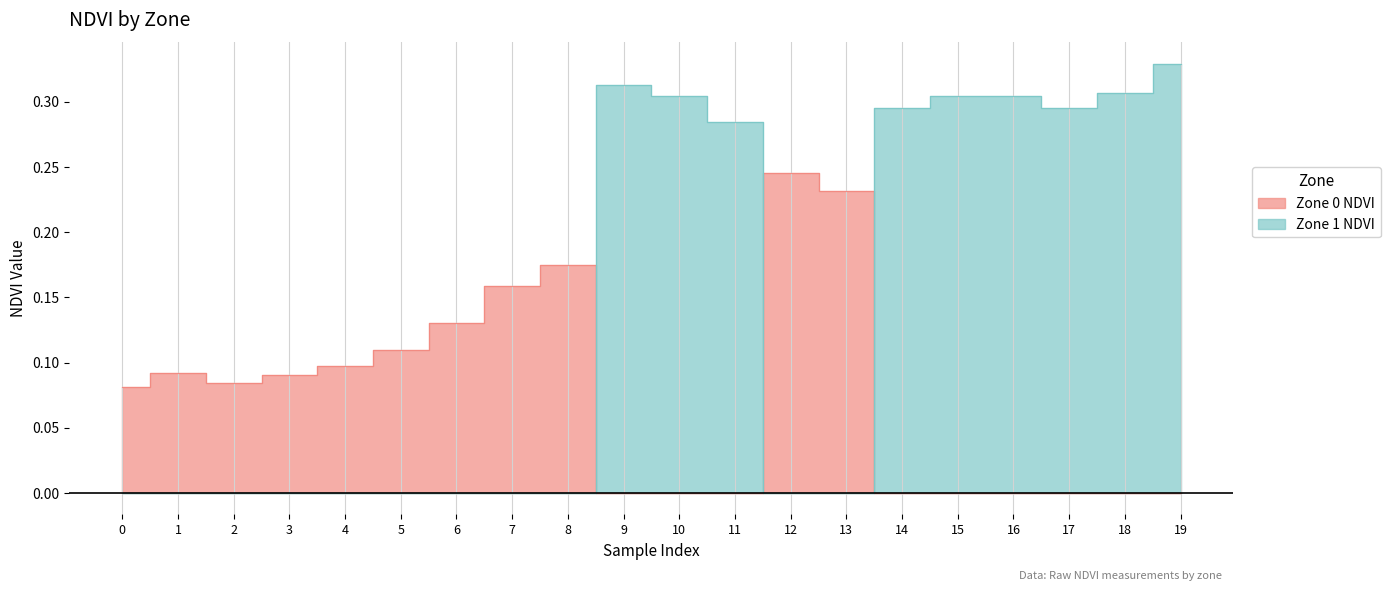

Which has a higher value, 1 or 6?

6